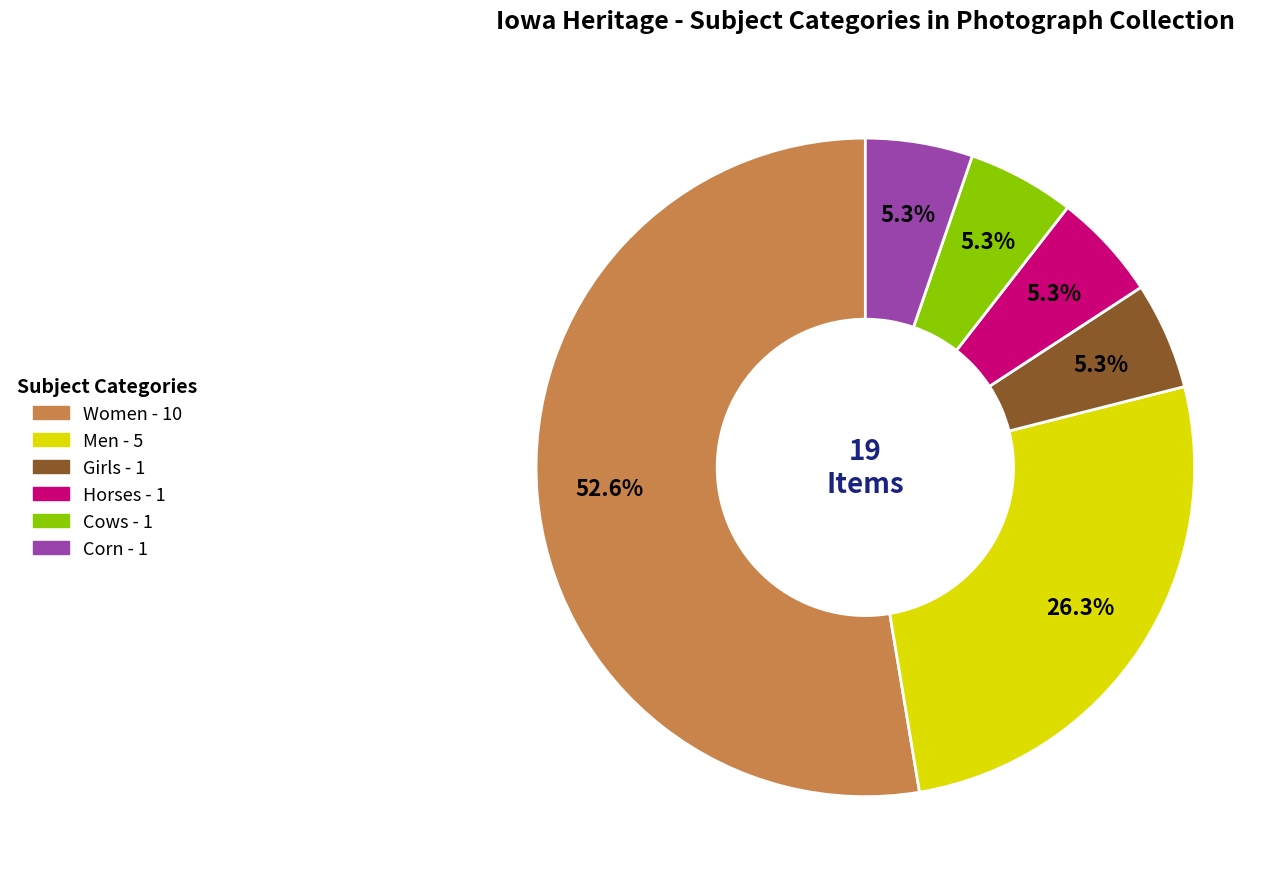

Is there a majority slice in this chart?

Yes